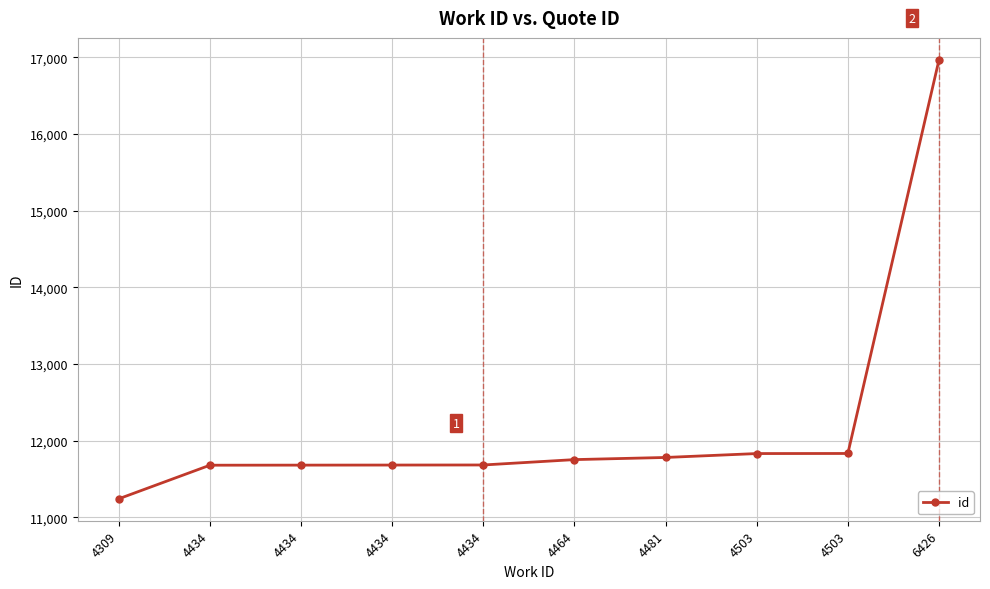

Reading left to right, extract all data points from this chart.

11242	11680	11681	11682	11683	11753	11781	11832	11833	16968